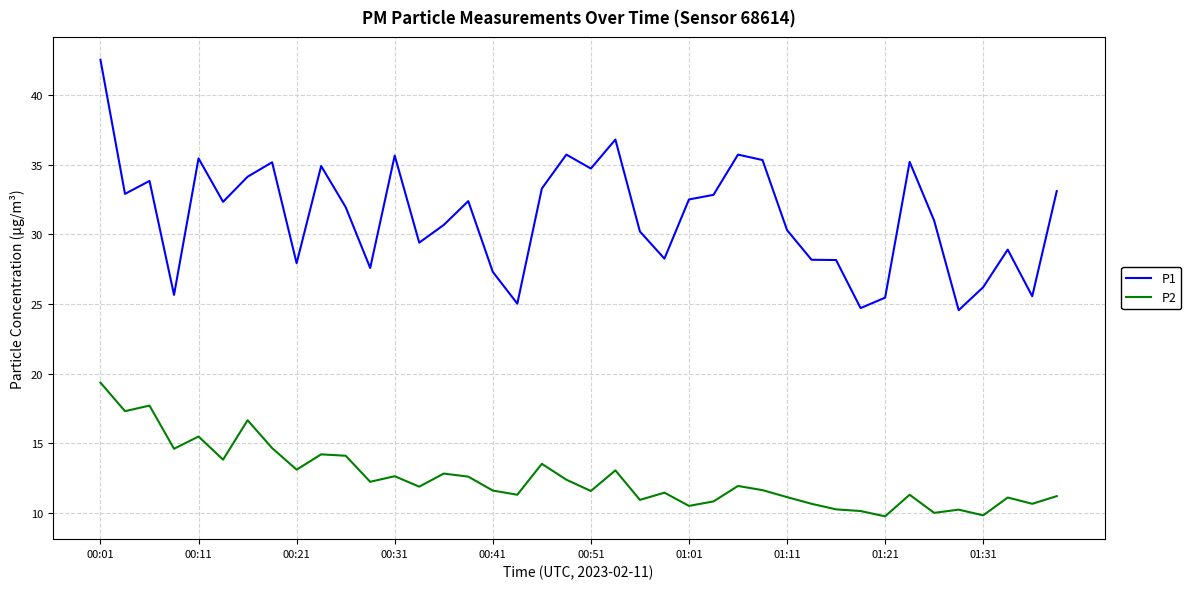

Which series has the largest range (max minus min)?

P1